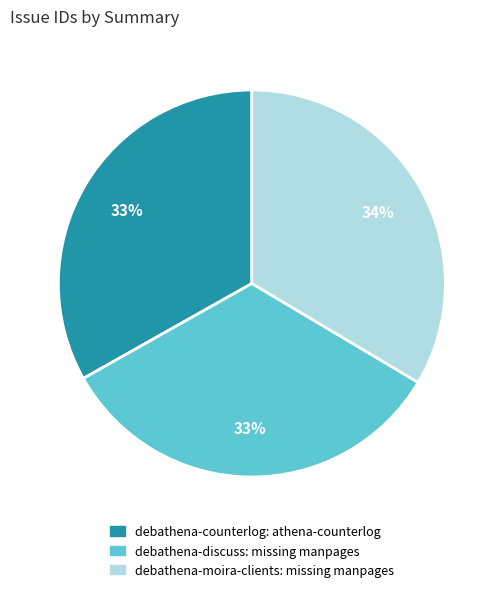

What is the ratio of the value at debathena-counterlog: athena-counterlog to the value at debathena-discuss: missing manpages?

1.0